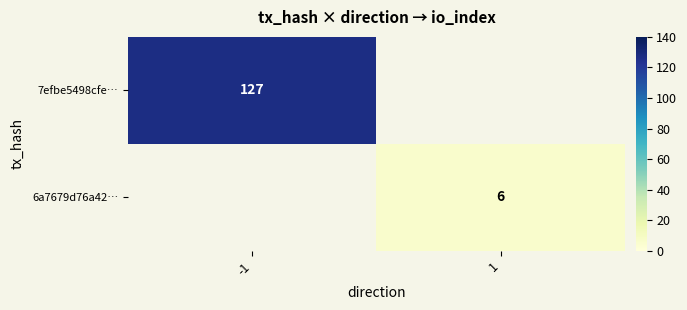

Is the value of 7efbe5498cfe… at -1 greater than the value of 6a7679d76a42… at 1?

Yes